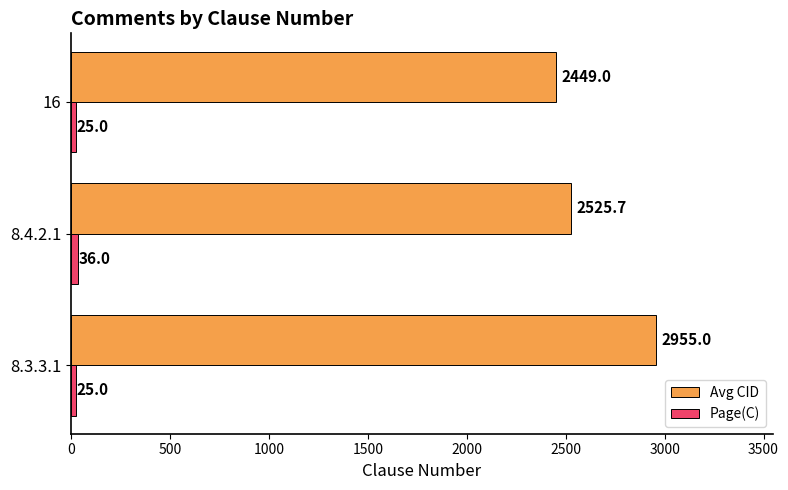

What is the difference between the maximum and minimum values in the Avg CID series?

506.0